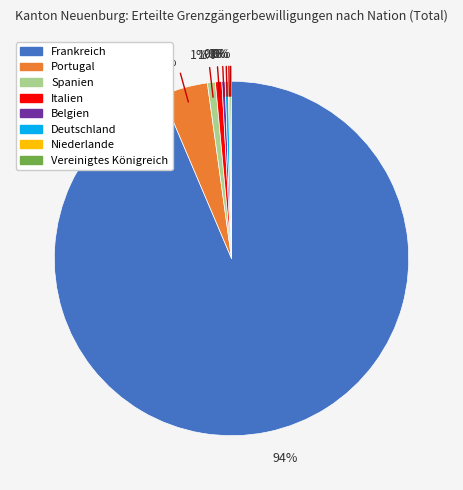

What is the largest slice in the pie chart?

Frankreich